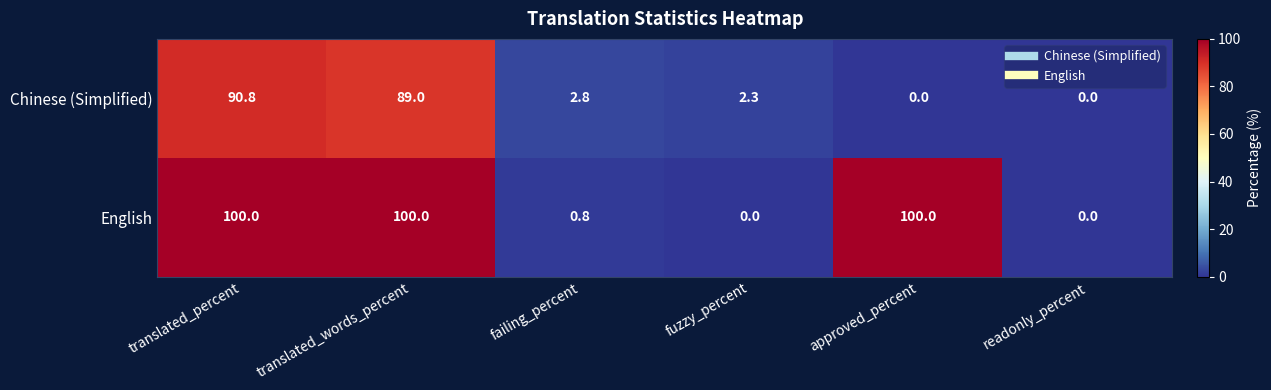

The value of Chinese (Simplified) at translated_percent is 60.0. True or false?

False